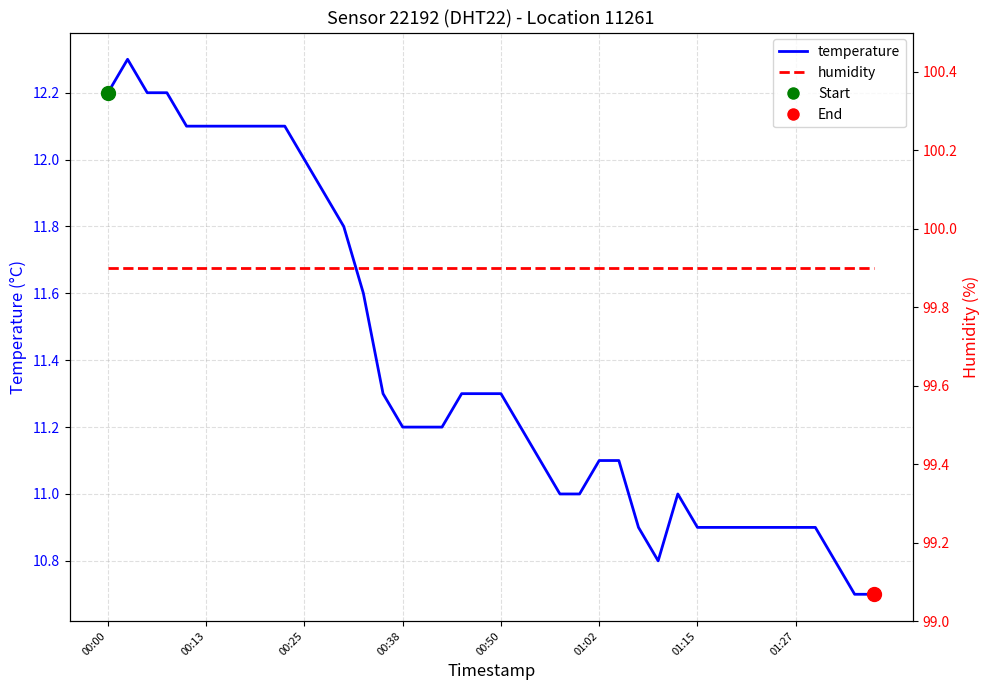

Rank the categories by humidity value from highest to lowest.

00:00, 00:13, 00:25, 00:38, 00:50, 01:02, 01:15, 01:27, 8, 9, 10, 11, 12, 13, 14, 15, 16, 17, 18, 19, 20, 21, 22, 23, 24, 25, 26, 27, 28, 29, 30, 31, 32, 33, 34, 35, 36, 37, 38, 39